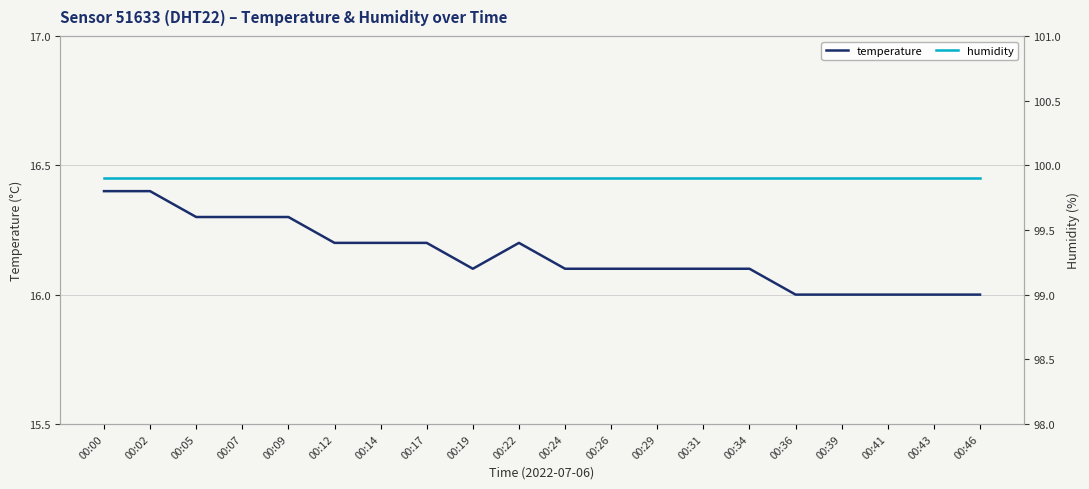

What is the total value across all series at 00:46?

115.9